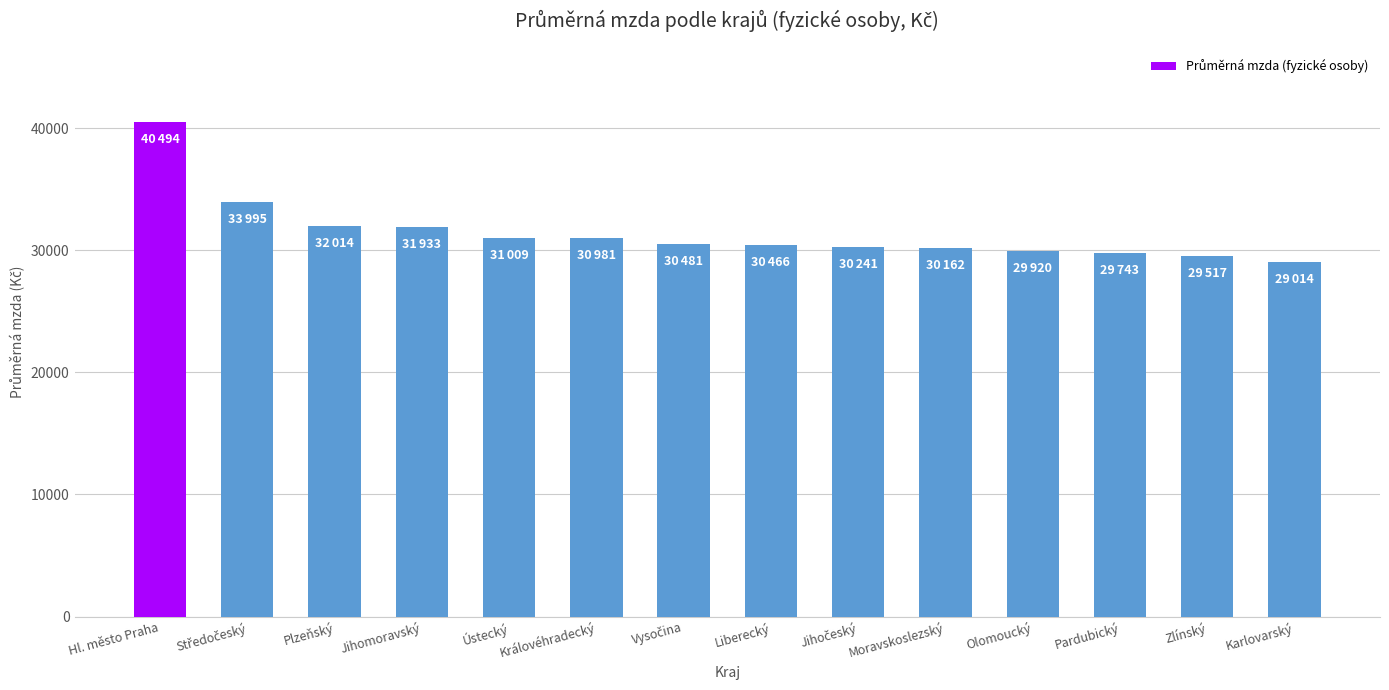

The chart shows a value of 31933 at Jihomoravský. True or false?

True